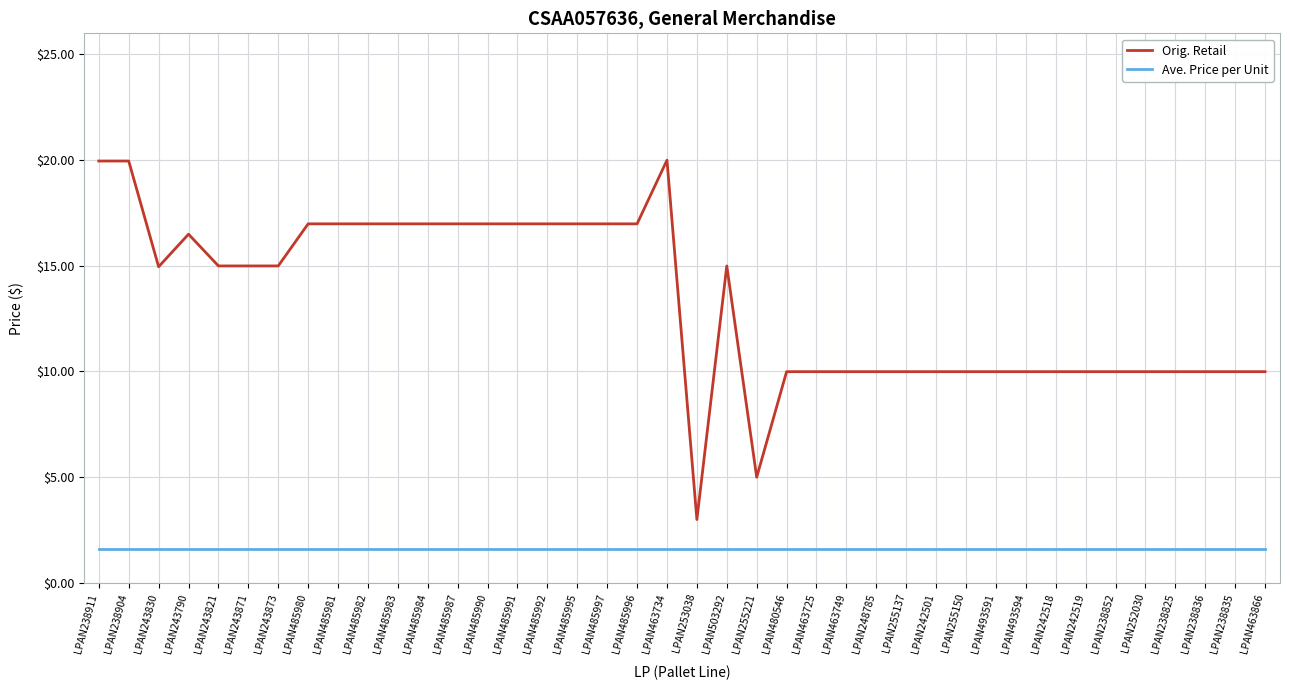

At which category does Orig. Retail reach its first local valley?

LPAN243830